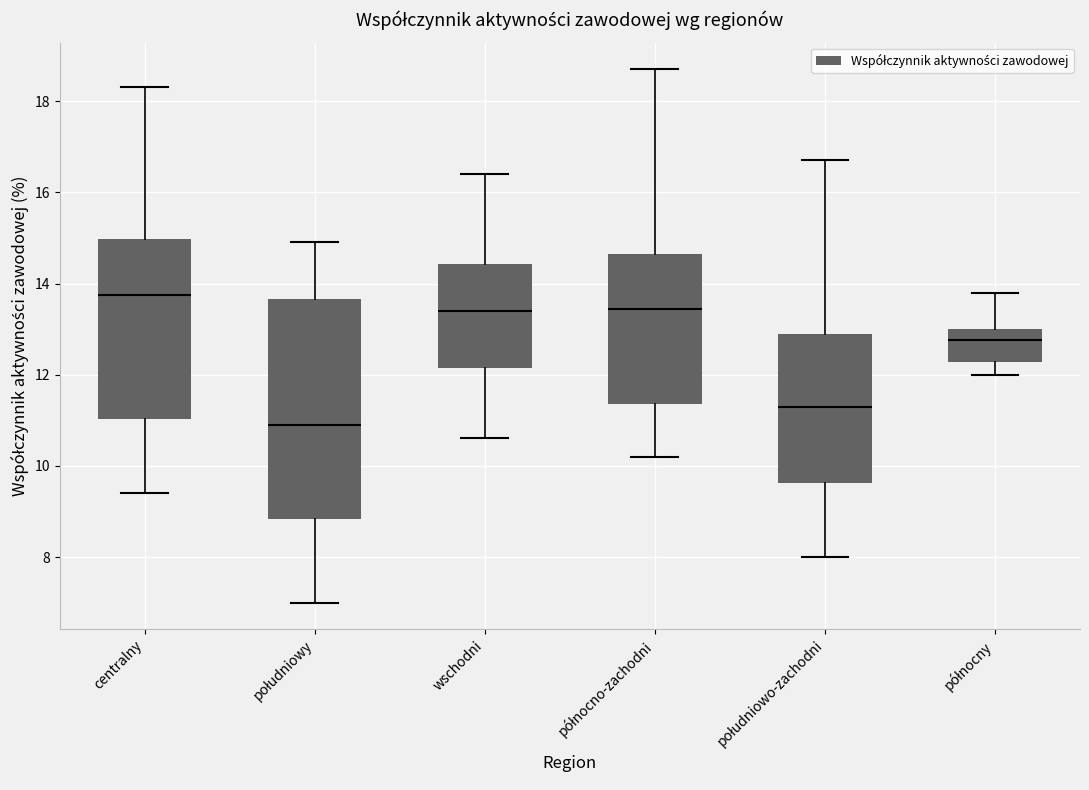

Comparing the boxes themselves (not the whiskers), which one is the tallest?

południowy